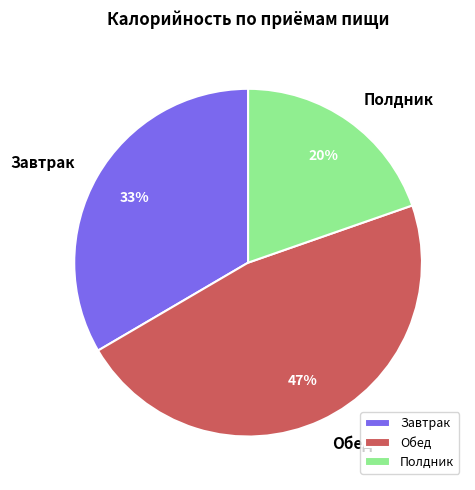

Which has a higher value, Полдник or Завтрак?

Завтрак